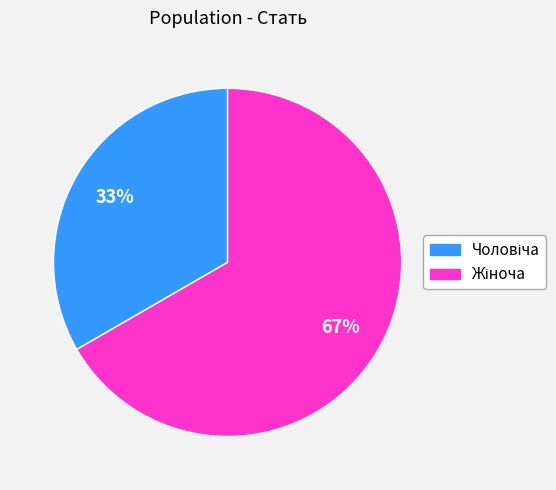

To the nearest percent, what is the average slice percentage?

50%